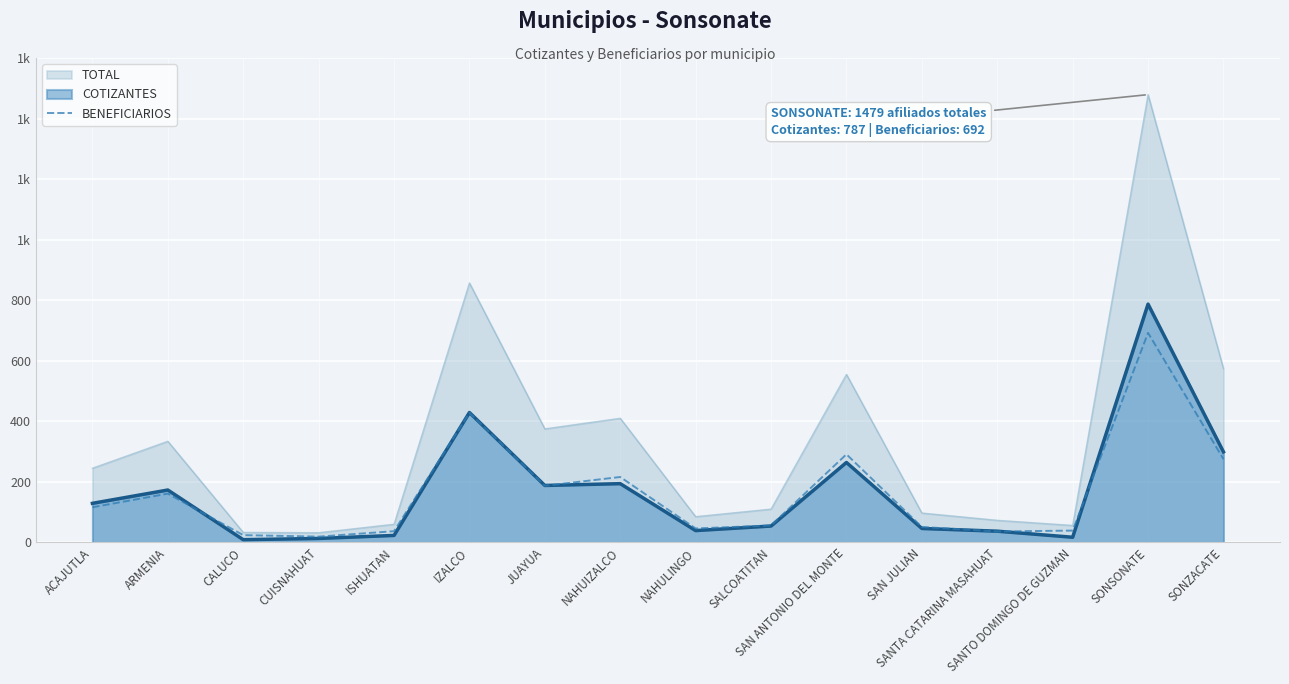

At which label is the value closest to 355?

SAN ANTONIO DEL MONTE